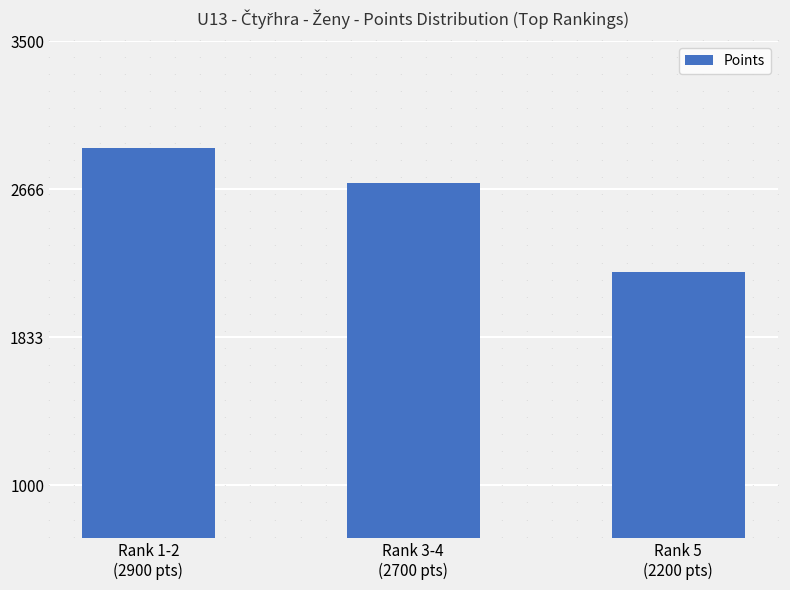

Rank the categories by value from highest to lowest.

Rank 1-2
(2900 pts), Rank 3-4
(2700 pts), Rank 5
(2200 pts)